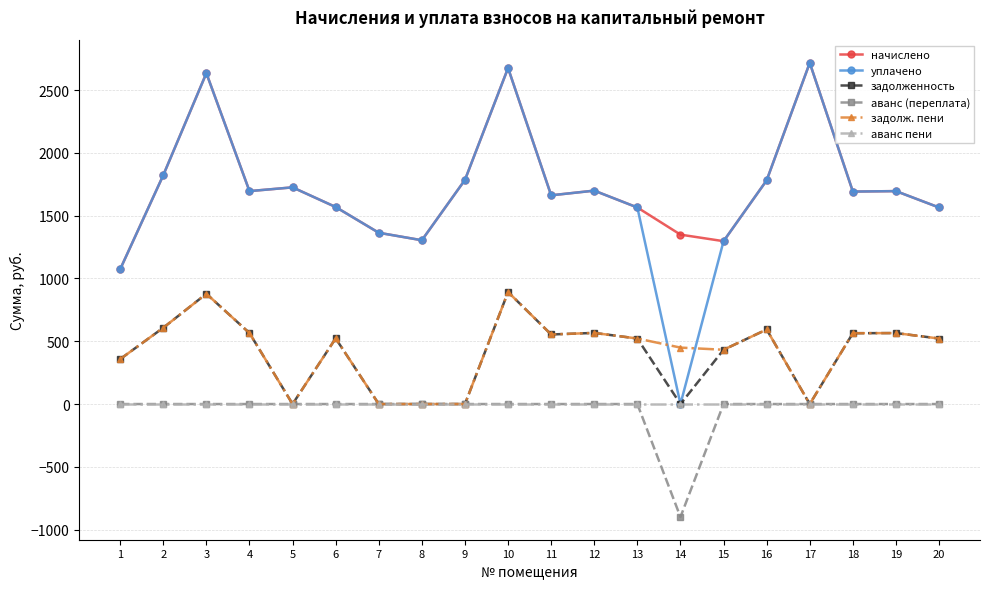

What is the spread (max minus min) of values at 7?

1363.7